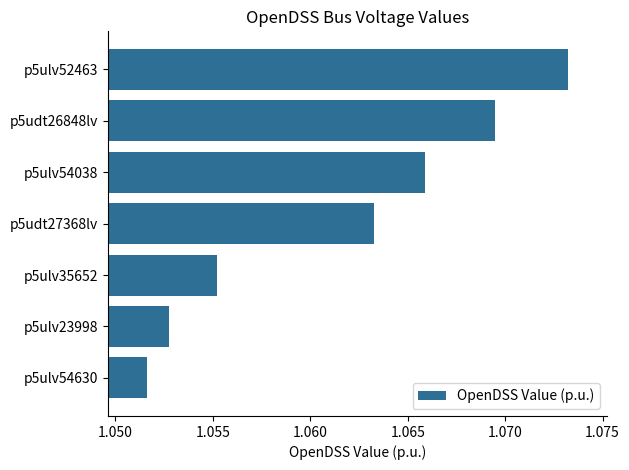

What is the sum of all values?

7.4